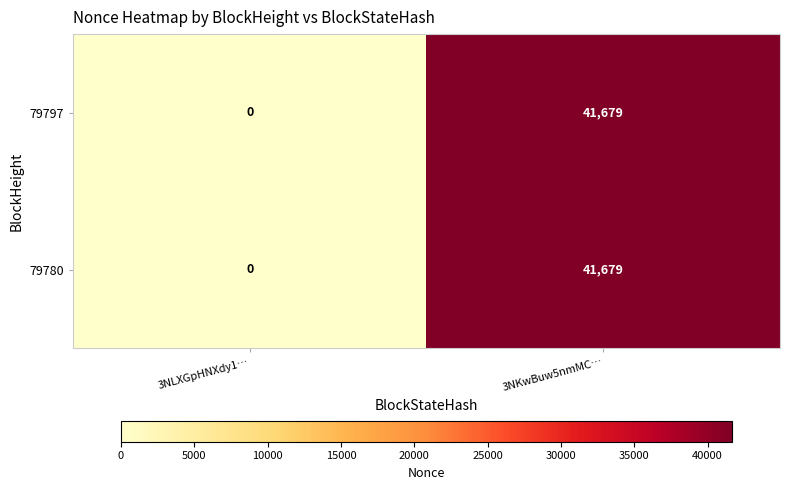

At which category is the sum across all series the highest?

3NKwBuw5nmMC…